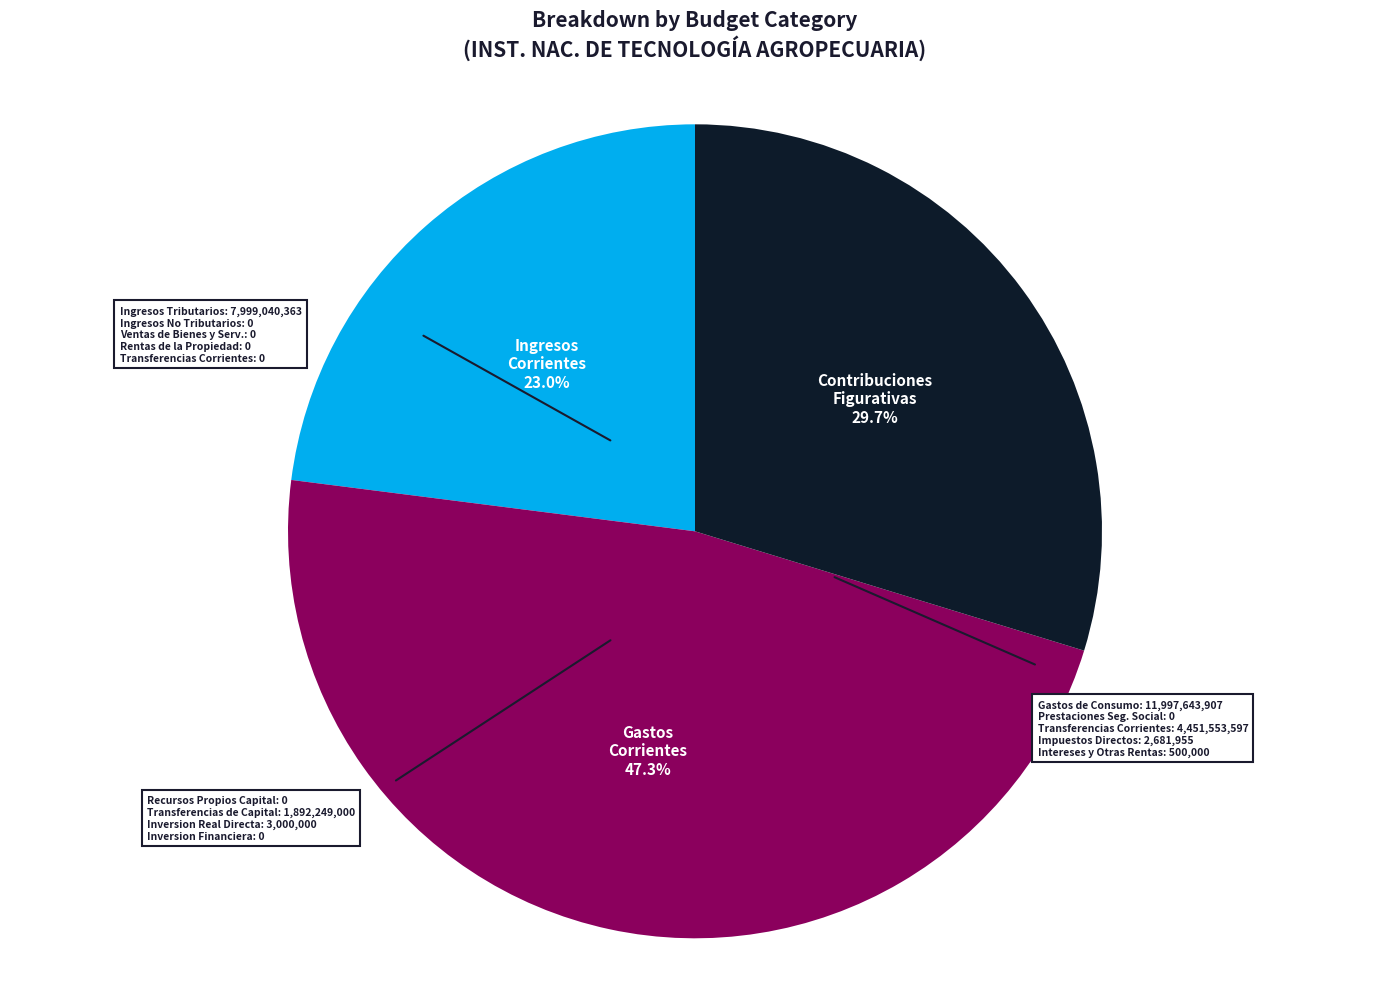

How many segments does this pie chart have?

3